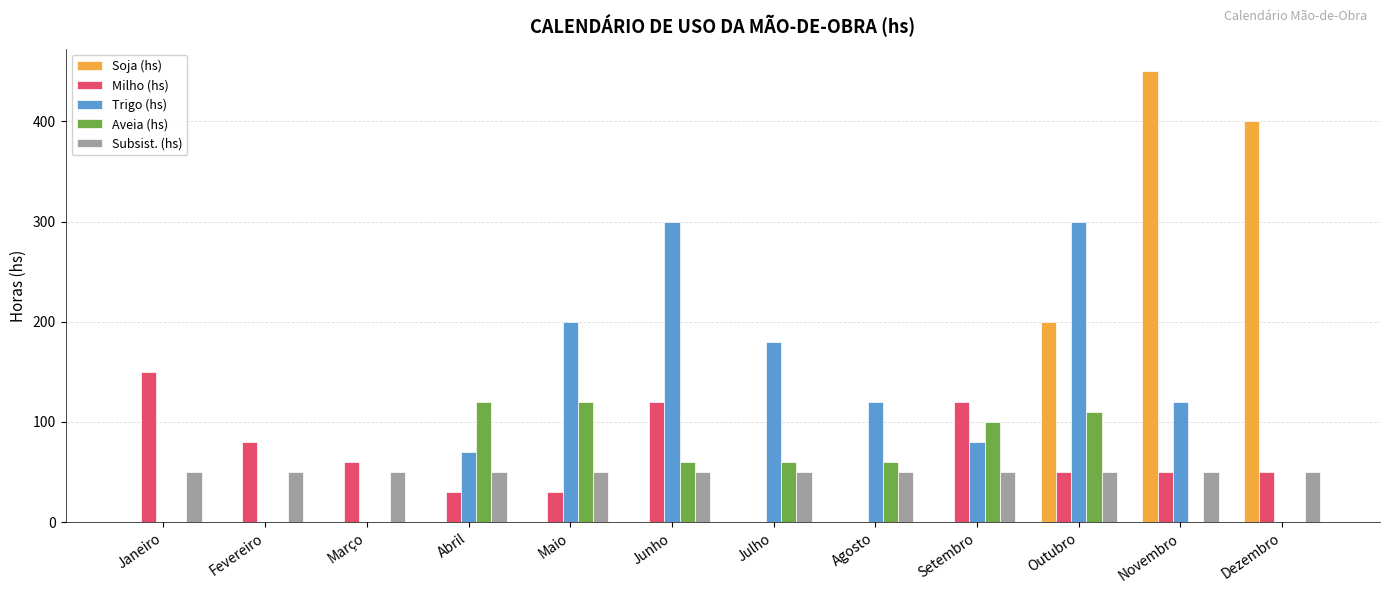

How many distinct data groups are displayed?

5